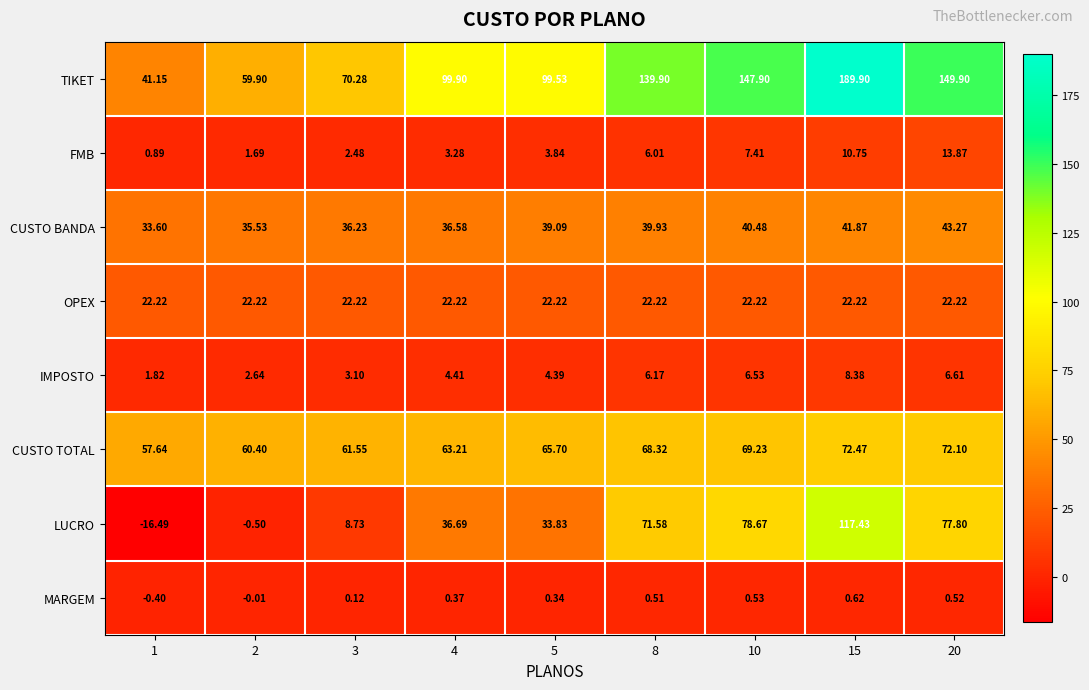

Which series has the widest spread of values?

TIKET